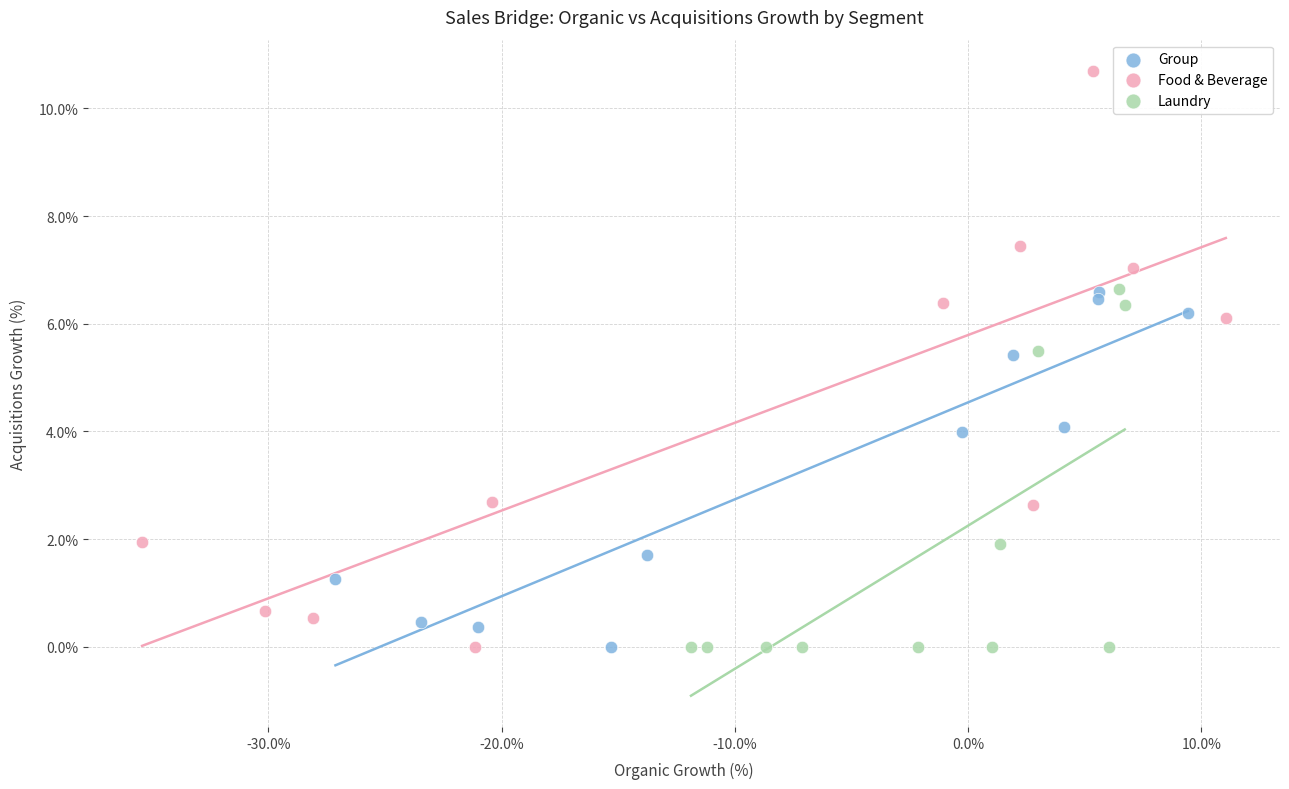

Which series has the widest spread of Y values?

Food & Beverage